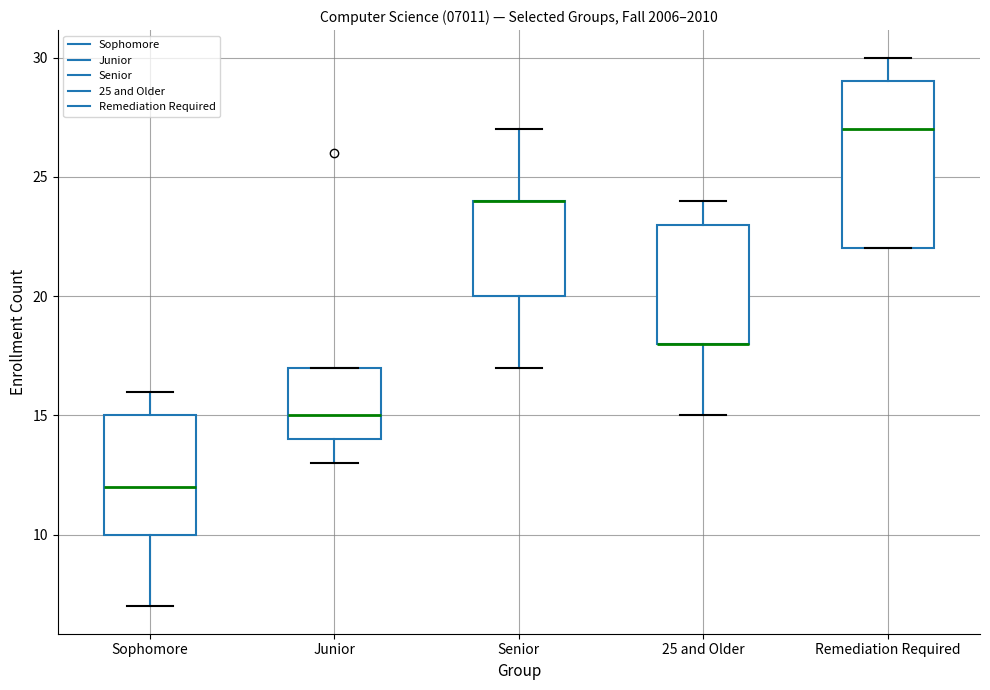

Reading left to right, read every box against the y-axis: the position of its median line, the range the box covers, and the ends of its whiskers. The values are not printed on the chart, so give them approximately, as read against the axis.

Sophomore: median 12, box 10 to 15, whiskers 7 to 16
Junior: median 15, box 14 to 17, whiskers 13 to 17
Senior: median 24 (drawn on the box's upper edge), box 20 to 24, whiskers 17 to 27
25 and Older: median 18 (drawn on the box's lower edge), box 18 to 23, whiskers 15 to 24
Remediation Required: median 27, box 22 to 29, whiskers 22 to 30